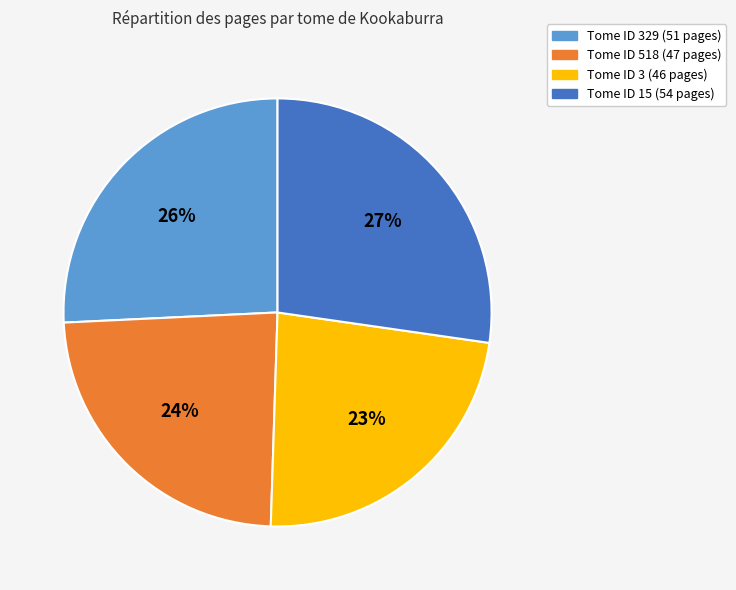

Count the number of slices in the pie.

4